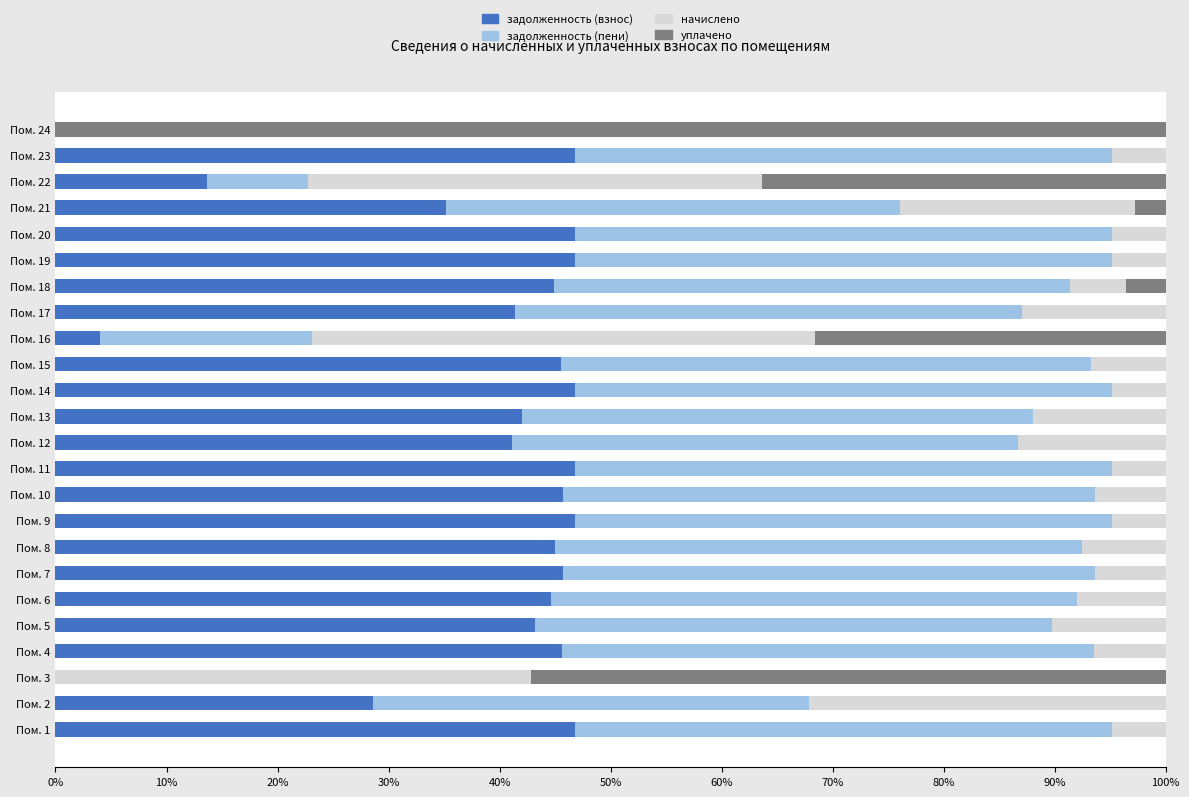

True or false: задолженность (взнос) has a value of 41.4 at Пом. 17.

True